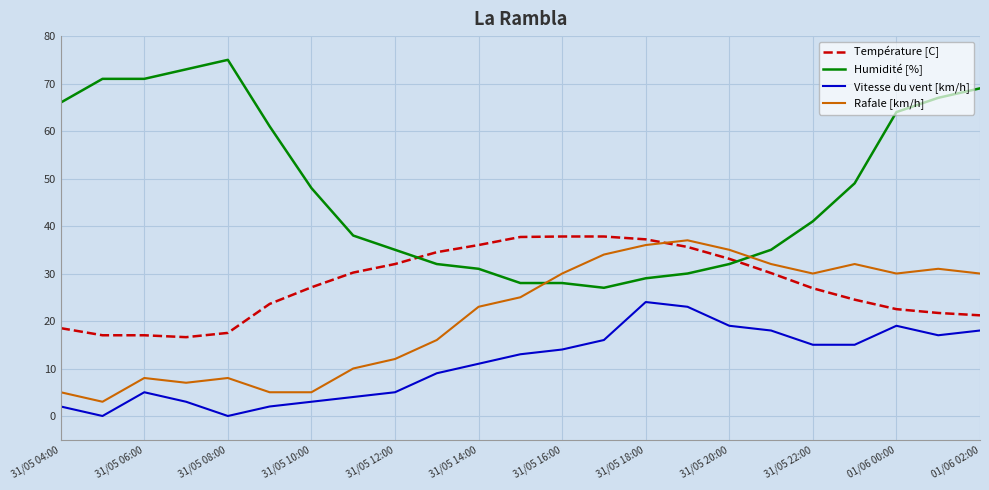

What are all the series names shown in the legend?

Température [C], Humidité [%], Vitesse du vent [km/h], Rafale [km/h]